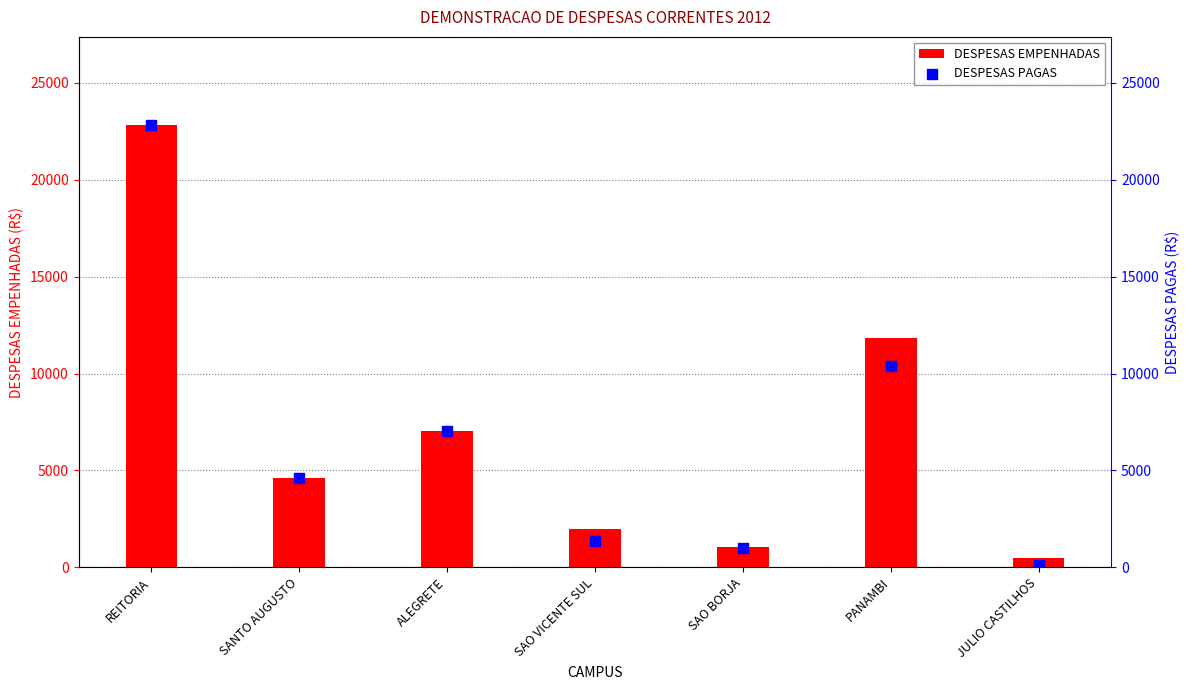

At how many categories does at least one series exceed 13148?

1